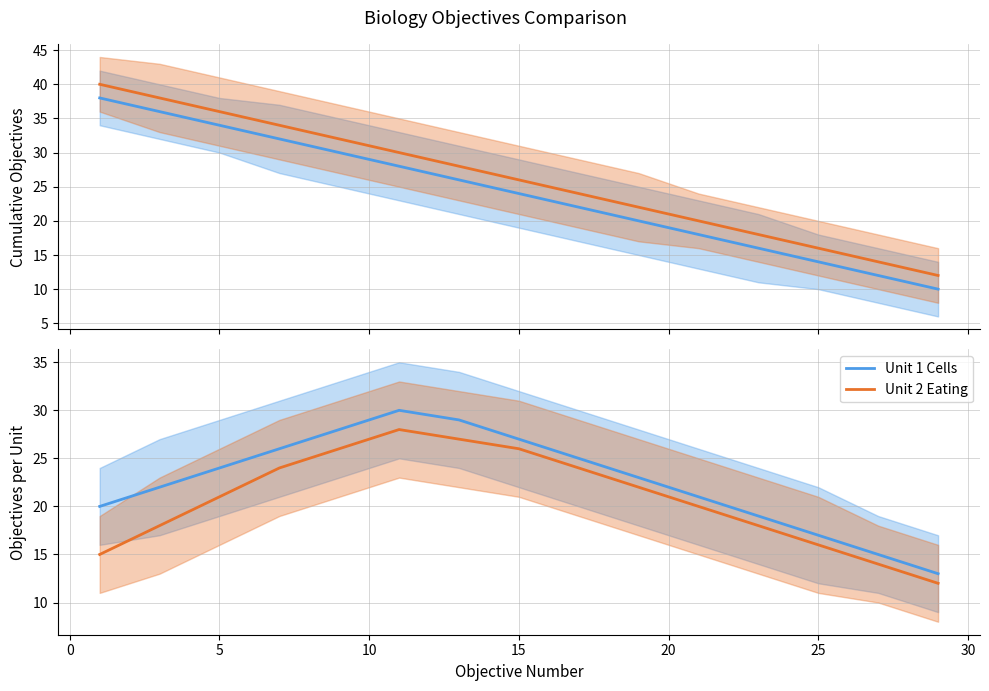

True or false: Unit 2 Eating and Unit 1 Cells cross at least once.

False